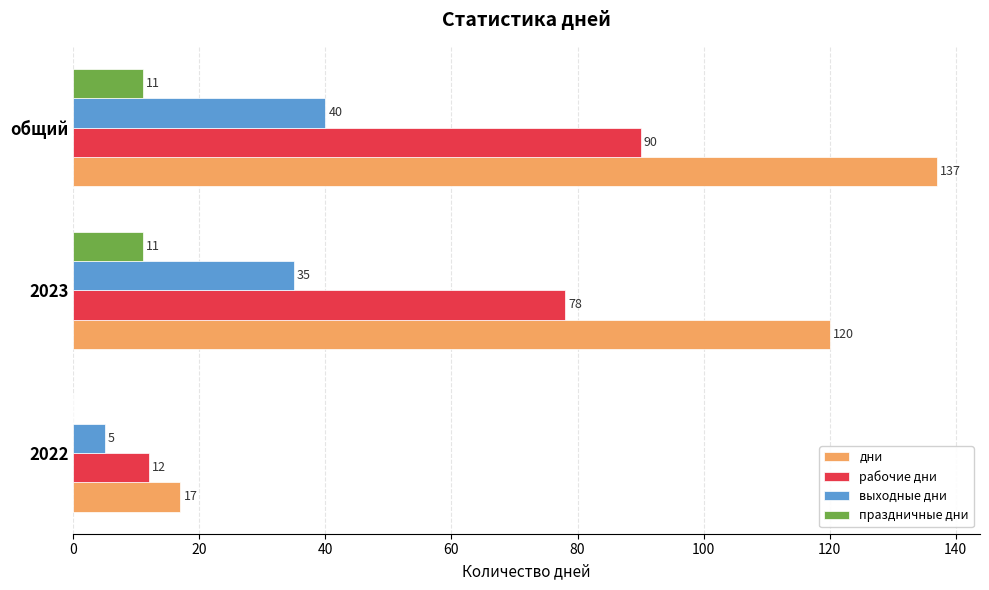

Is the value of дни at общий greater than the value of праздничные дни at 2023?

Yes